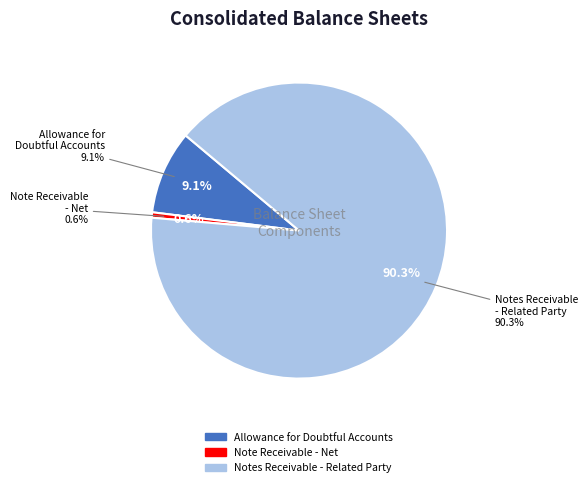

Is it true that Allowance for Doubtful Accounts is 9% of the pie?

True